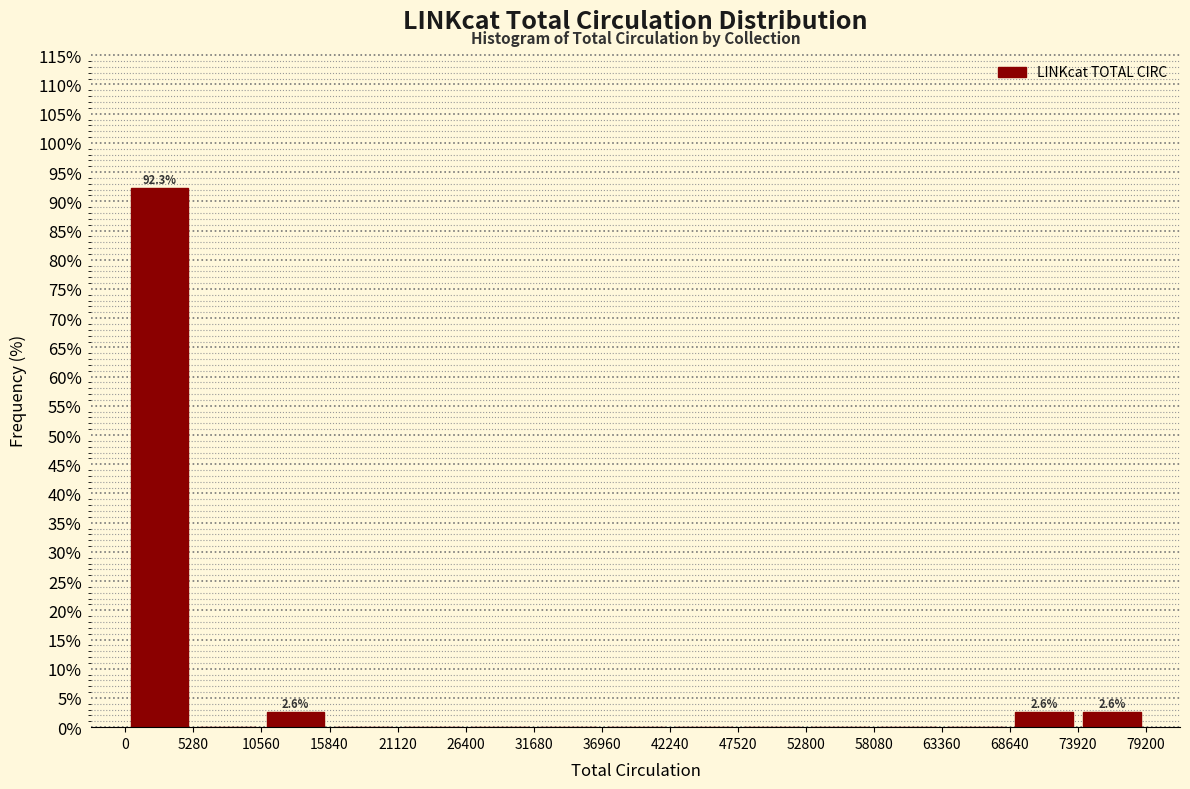

Over which range of the x-axis is the bar tallest?

0 to 5000